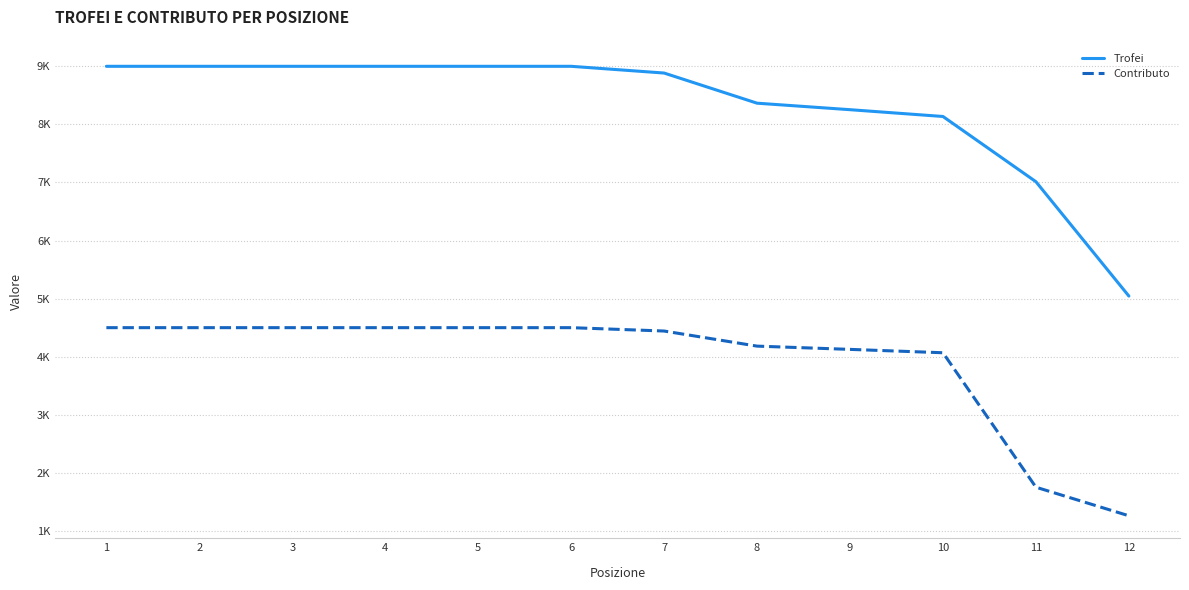

What is the value of the Contributo point at the 6th from the left?

4500